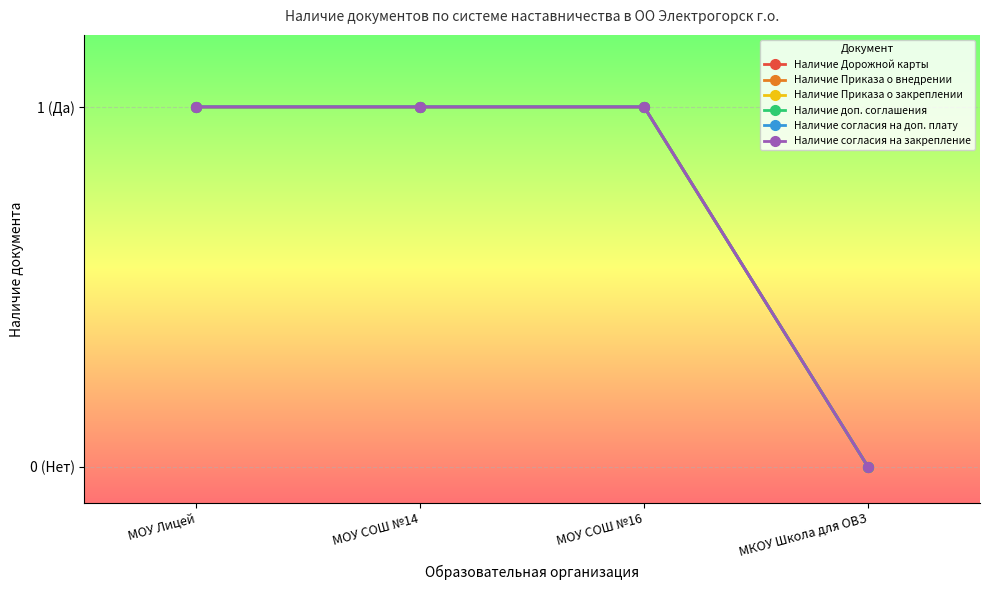

Reading right to left, list all the values displayed in this chart.

Наличие Дорожной карты: 0	1	1	1
Наличие Приказа о внедрении: 0	1	1	1
Наличие Приказа о закреплении: 0	1	1	1
Наличие доп. соглашения: 0	1	1	1
Наличие согласия на доп. плату: 0	1	1	1
Наличие согласия на закрепление: 0	1	1	1